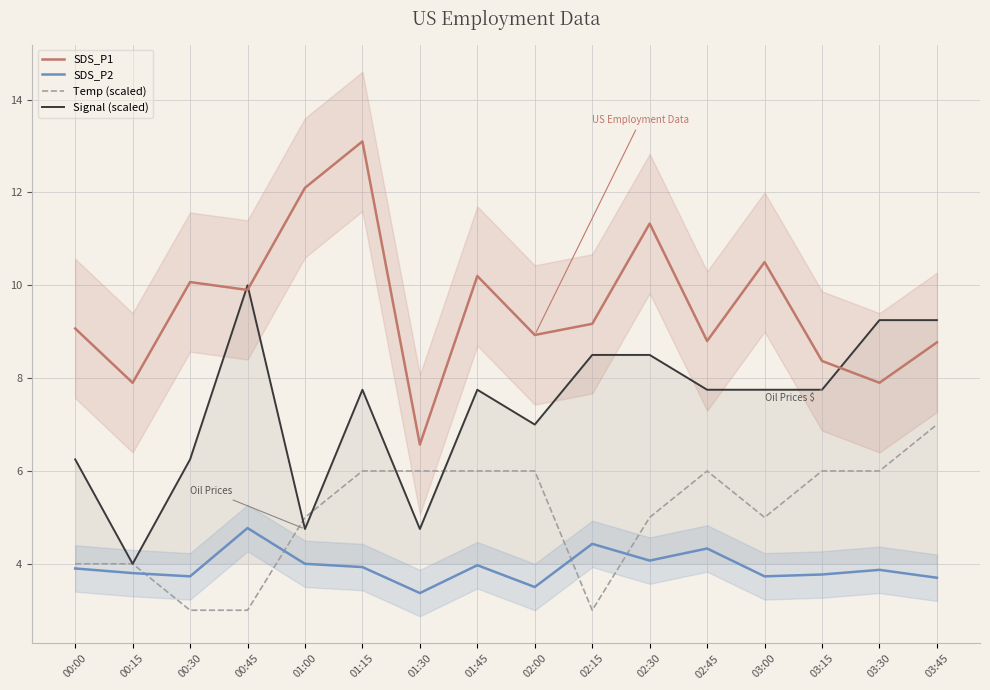

At which category is the sum across all series the highest?

01:15